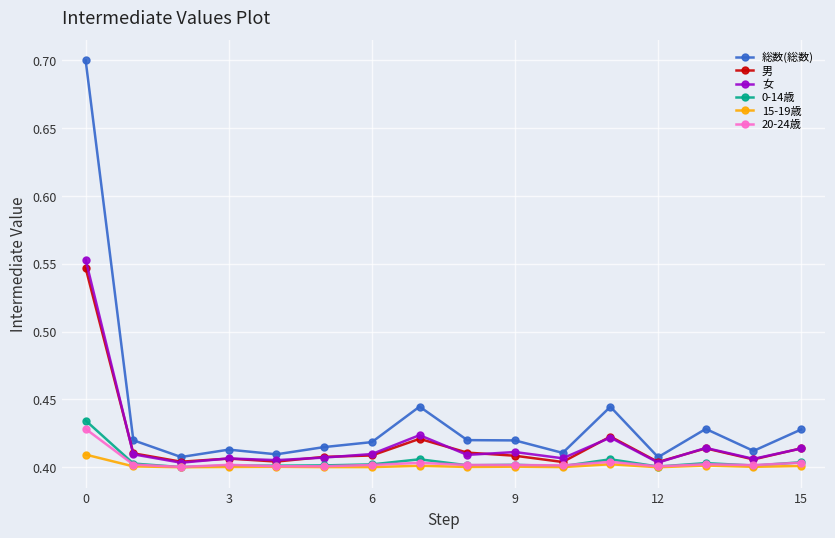

Rank the series by their maximum value, from highest to lowest.

総数(総数), 女, 男, 0-14歳, 20-24歳, 15-19歳